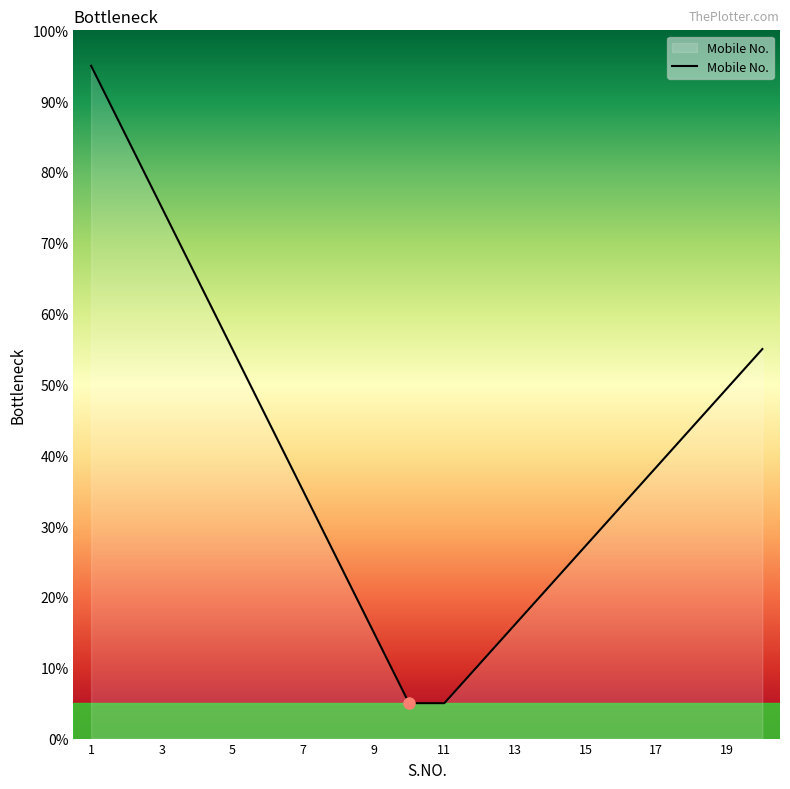

What is the greatest value displayed?

95.0